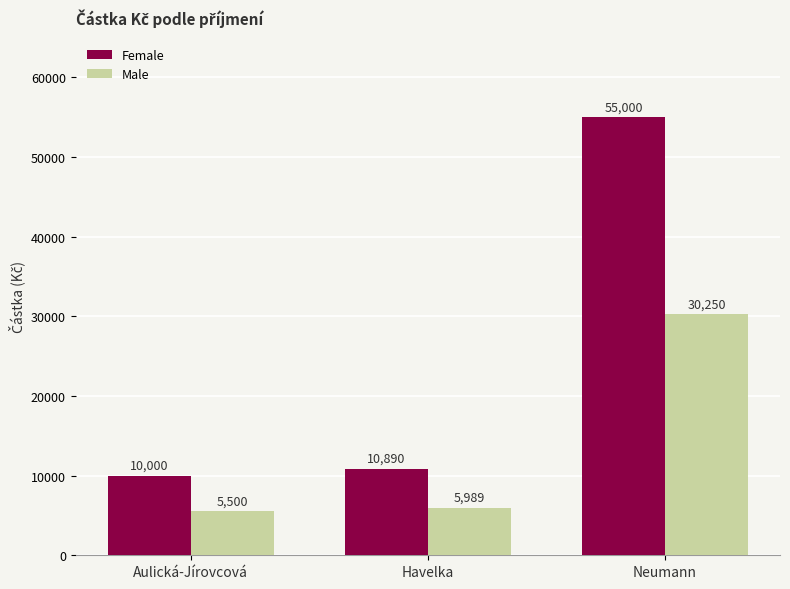

What are all the series names shown in the legend?

Female, Male